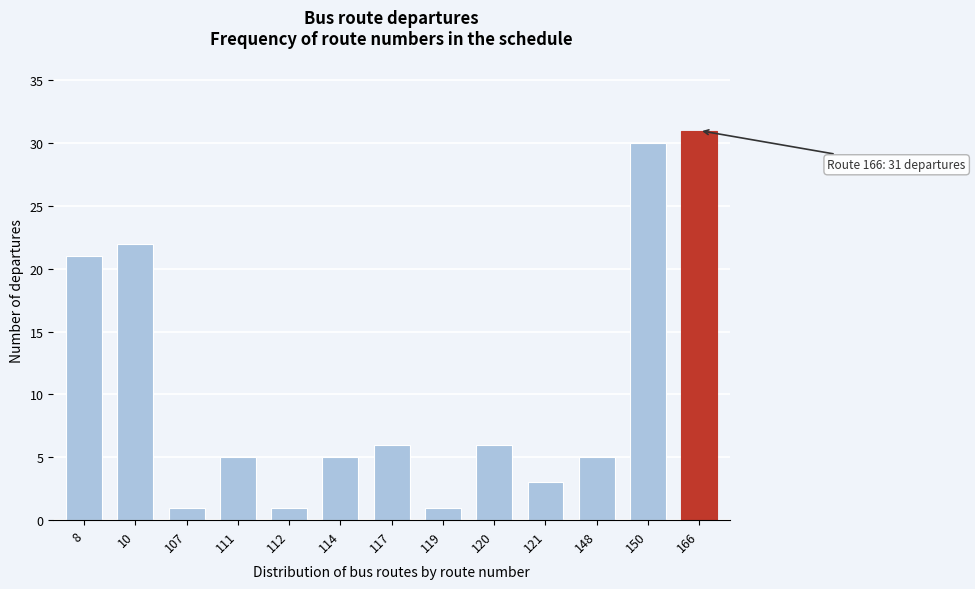

Reading left to right, transcribe all the data shown in this chart.

8=21	10=22	107=1	111=5	112=1	114=5	117=6	119=1	120=6	121=3	148=5	150=30	166=31